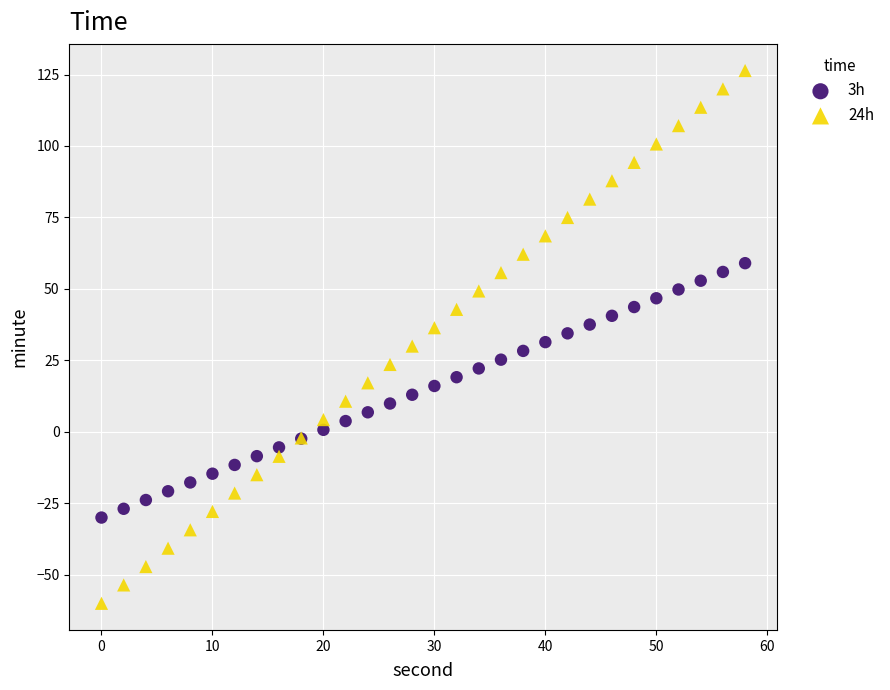

Which series contains the highest Y value?

24h